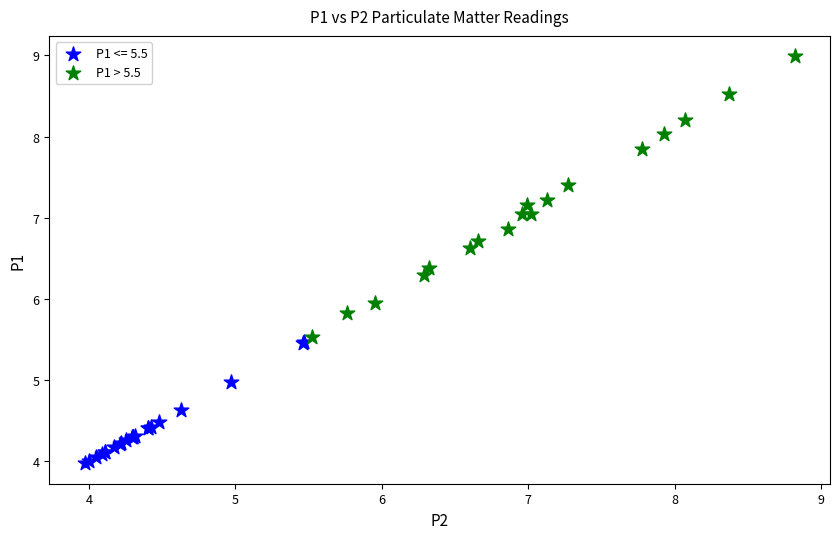

Which series contains the lowest Y value?

P1 <= 5.5